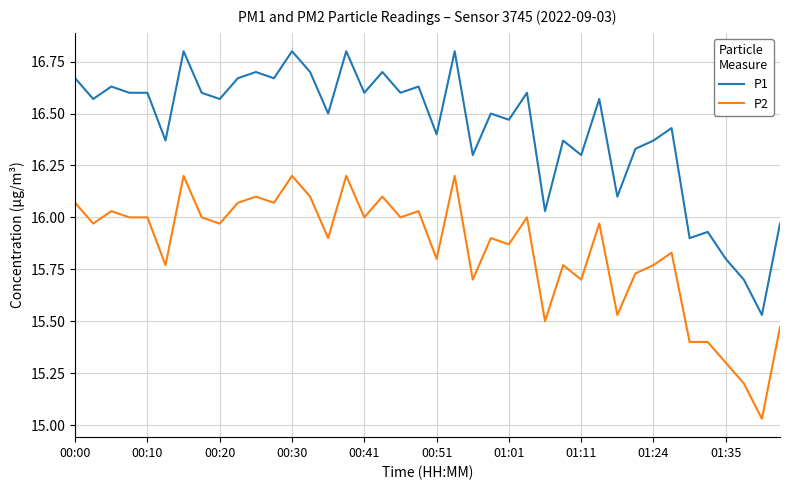

Which series has the largest range (max minus min)?

P1